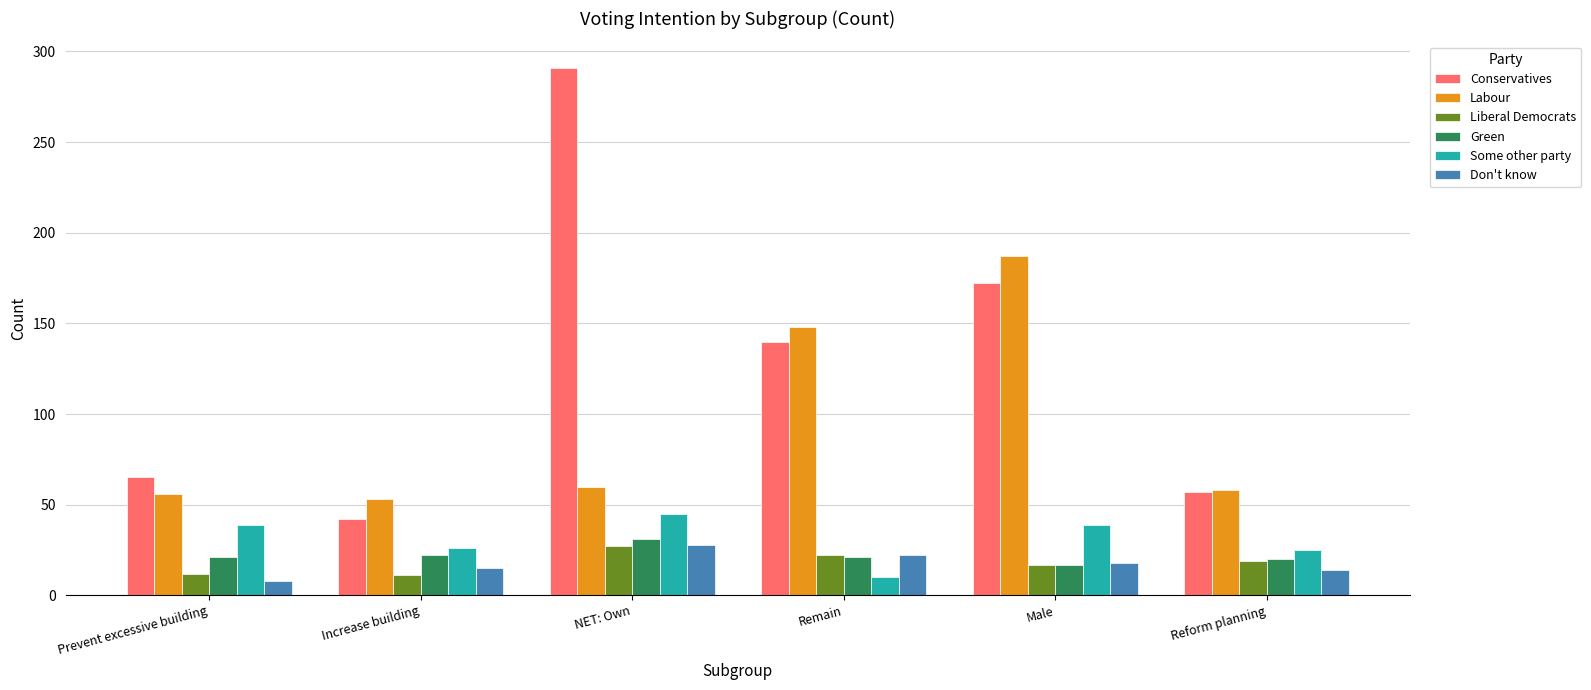

How many data points does each series have?

6